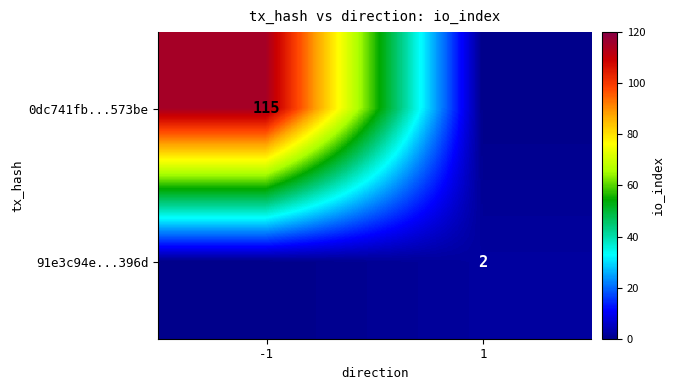

The value of 0dc741fb...573be at -1 is 115. True or false?

True